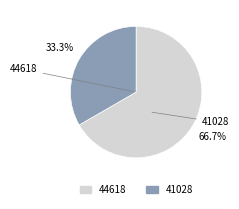

What portion of the pie excludes 44618?

33.3%